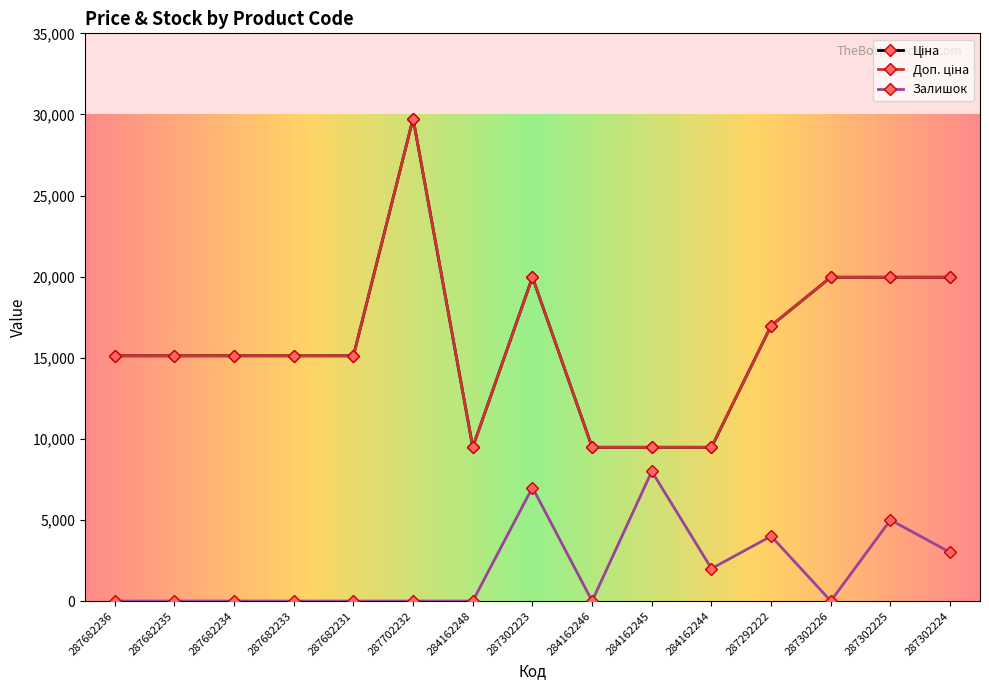

Where does the Ціна series first go above 15120?

287702232